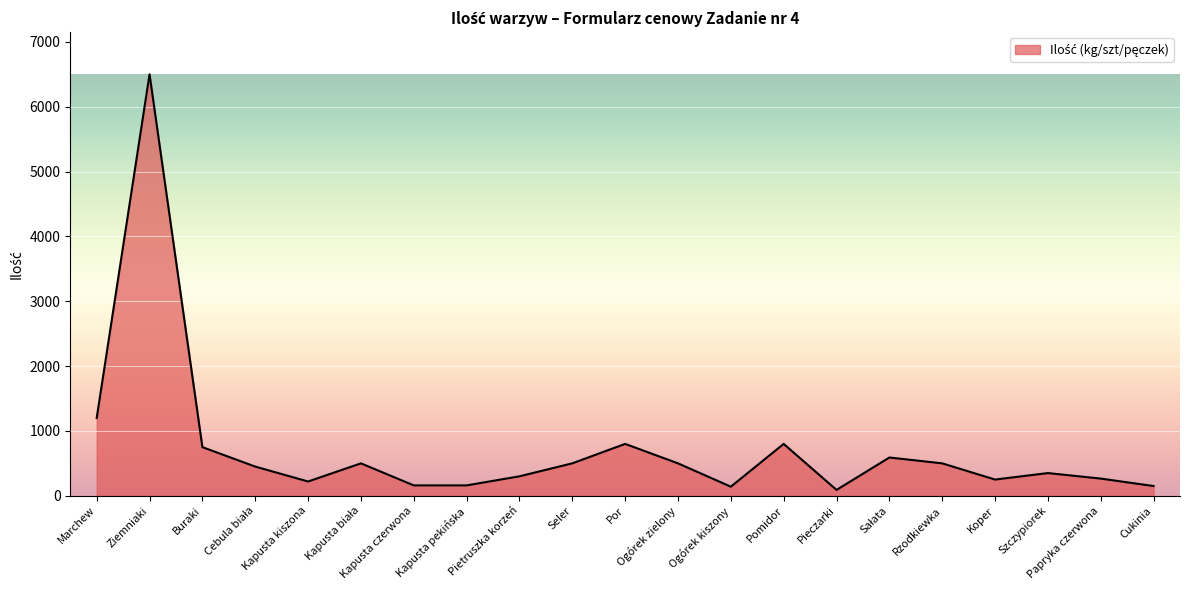

Which category has the highest value across all series?

Ziemniaki